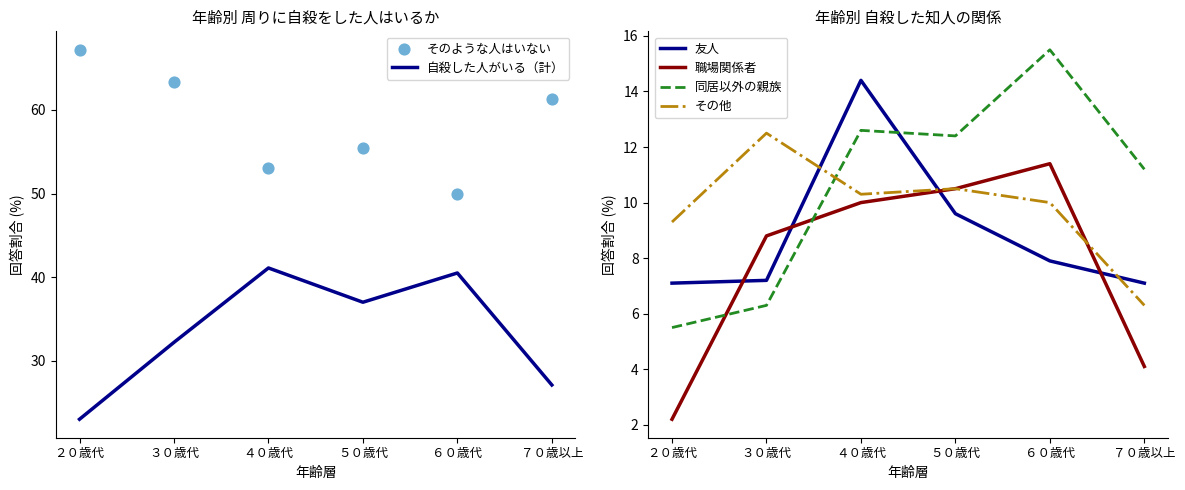

Which series has the widest spread of Y values?

自殺した人がいる（計）